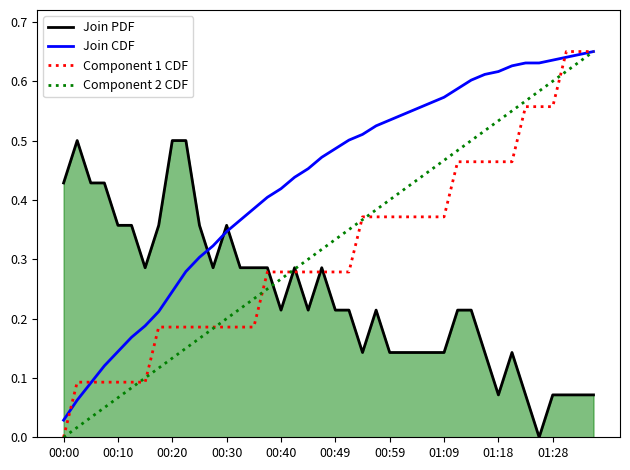

Which series has the largest total across all categories?

Join CDF